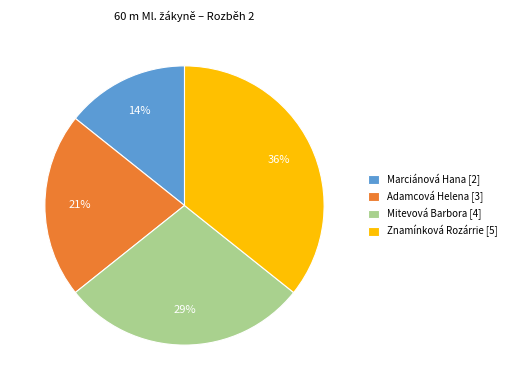

Does any single category account for the majority?

No